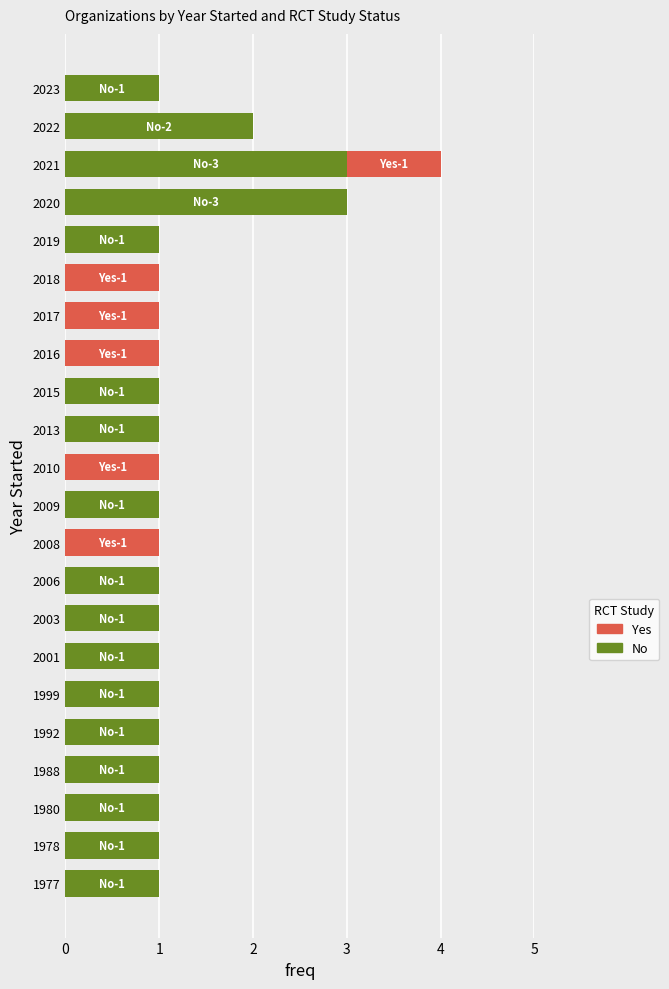

The No series shows 2 at 2010. True or false?

False